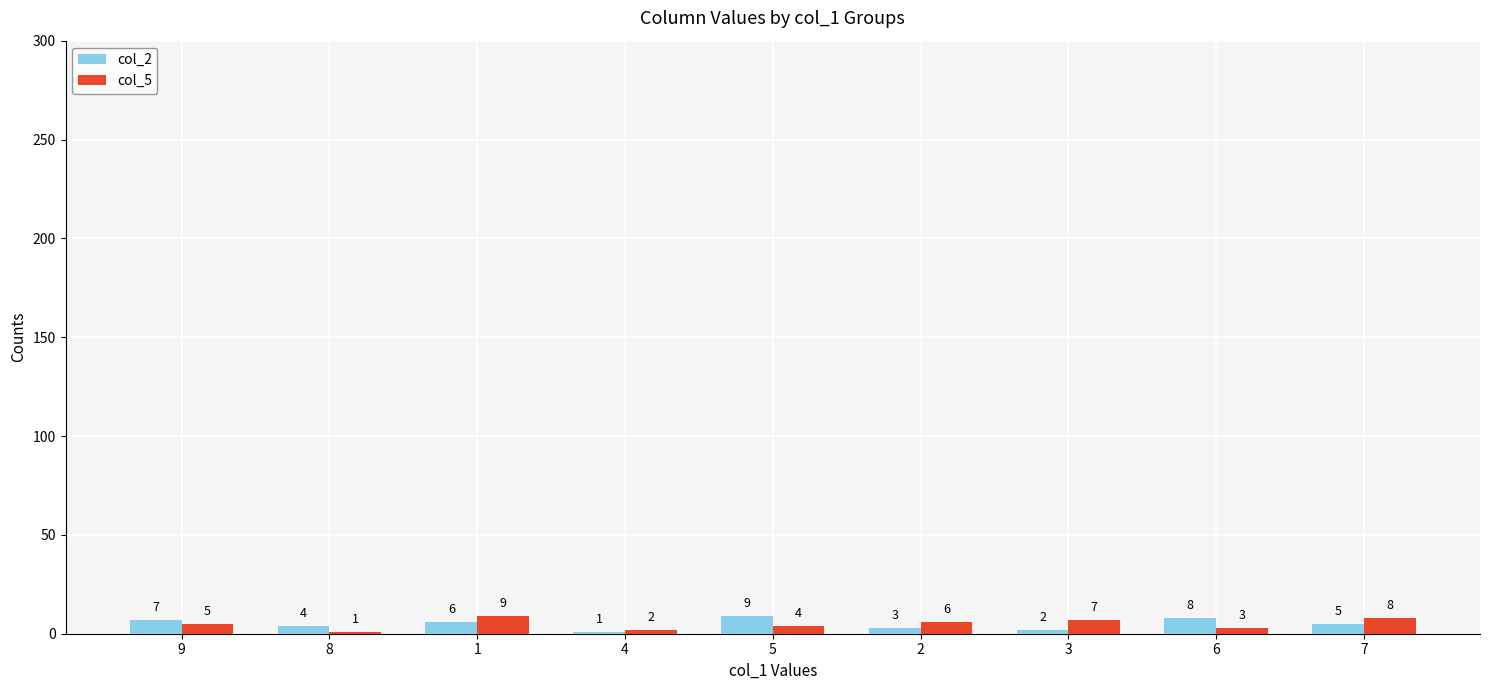

What is the label of the 4th bar from the left?

4